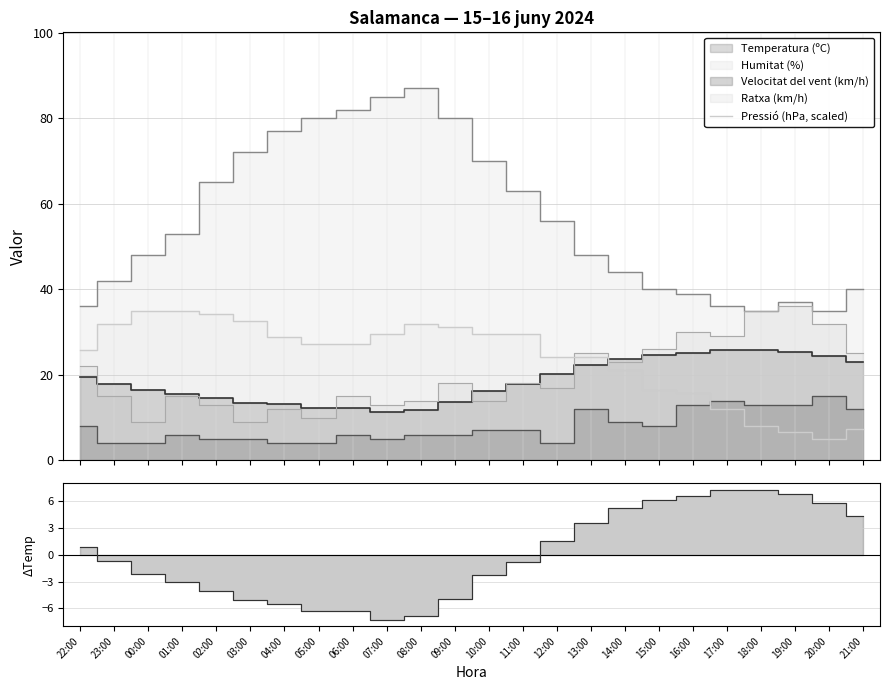

What is the minimum value for Pressió (hPa, scaled)?

5.0